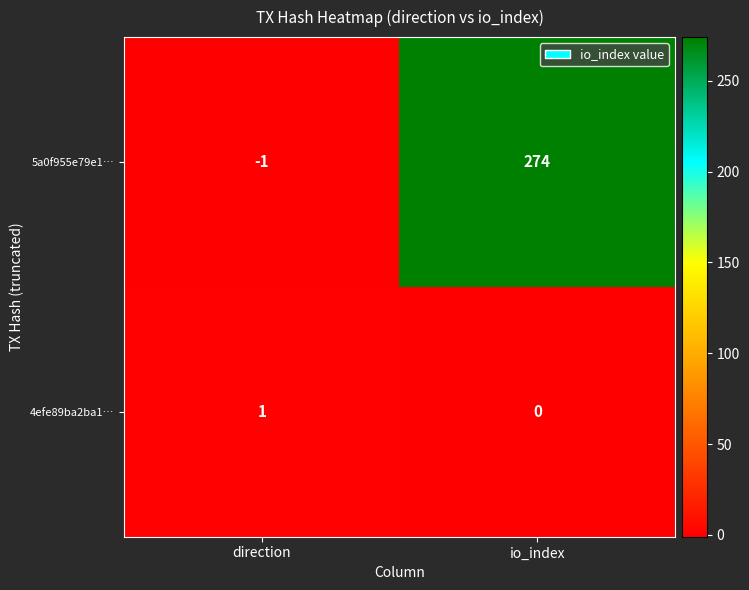

Rank the series by their maximum value, from highest to lowest.

5a0f955e79e1…, 4efe89ba2ba1…